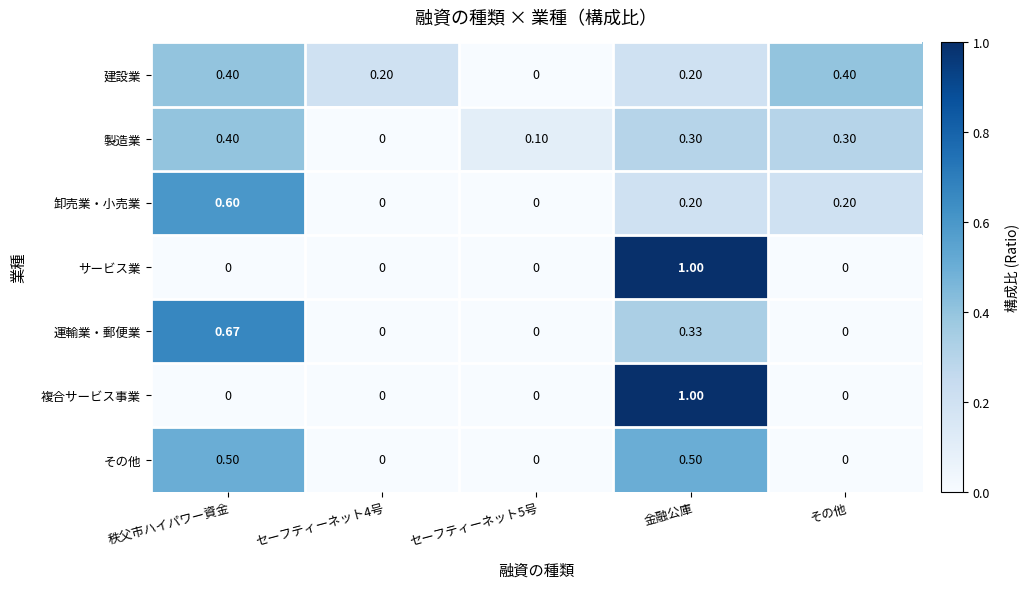

What is the maximum value shown in the chart?

1.0